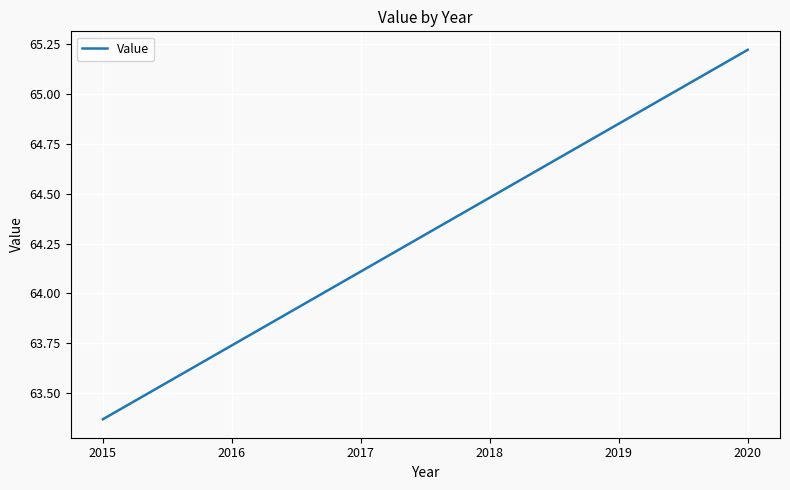

The value at 2017 is 64.1. True or false?

True